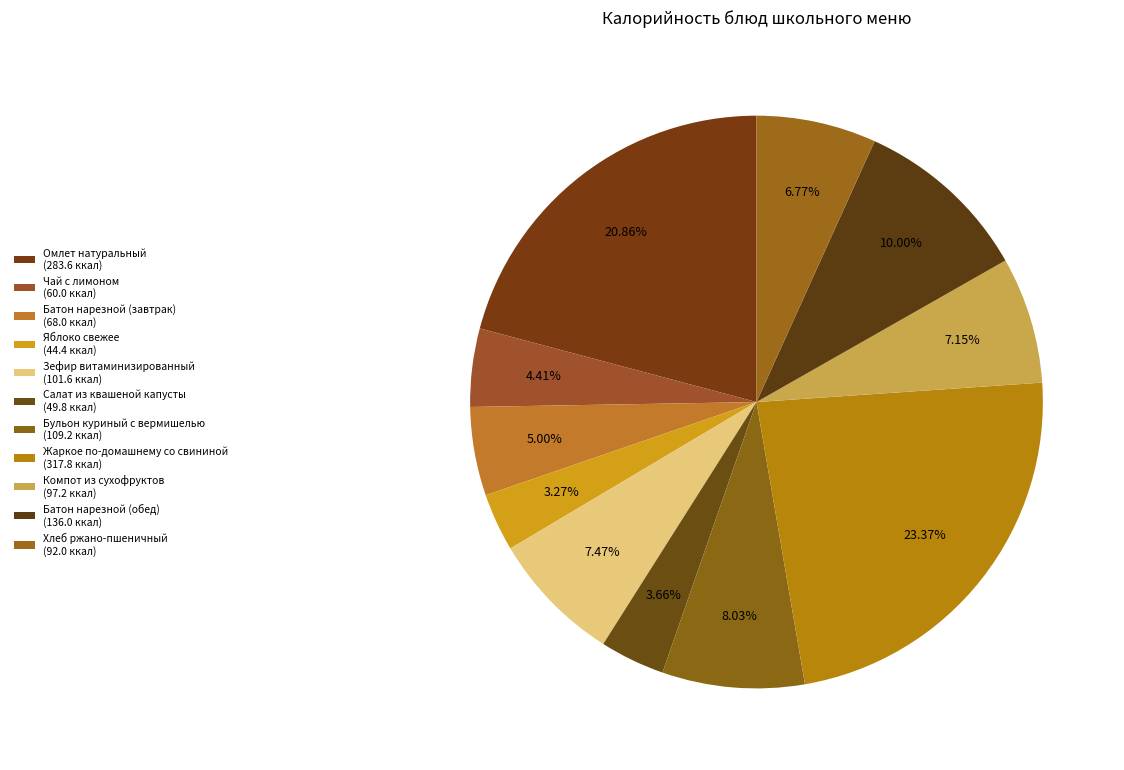

Does any single category account for the majority?

No